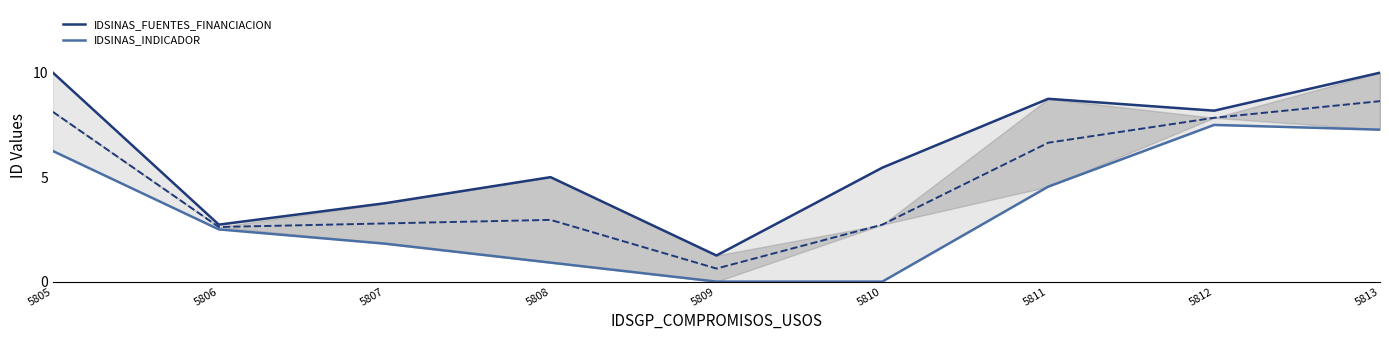

At 5809, list the series in order from largest to smallest.

IDSINAS_FUENTES_FINANCIACION, IDSINAS_INDICADOR